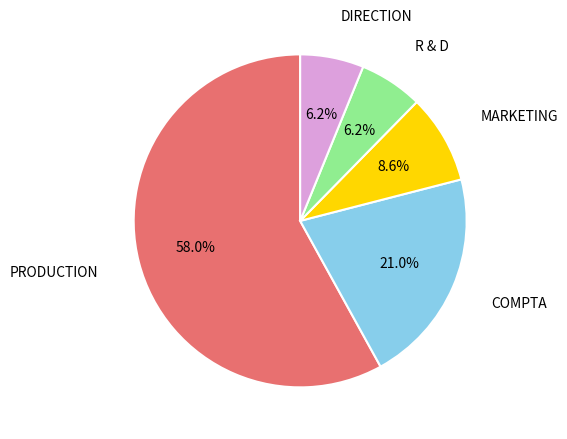

To the nearest percent, what portion does MARKETING represent?

9%